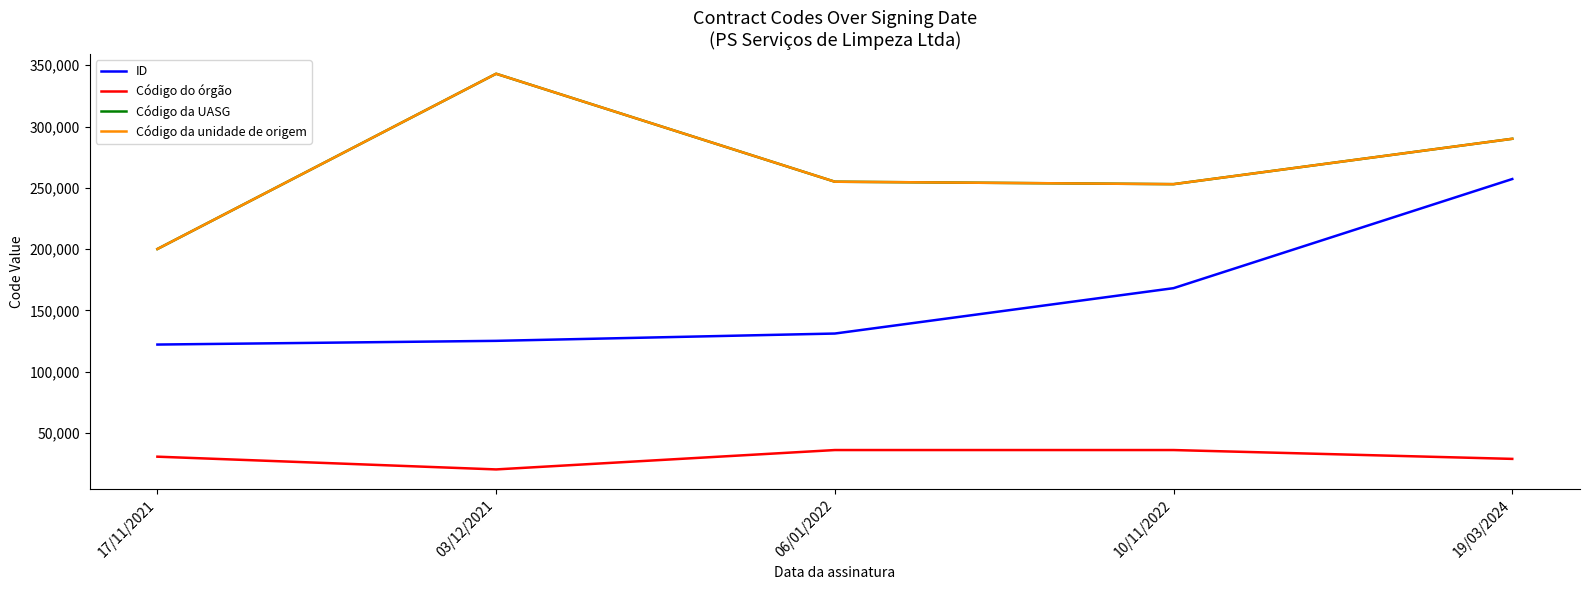

True or false: Código do órgão and ID intersect in this chart.

False